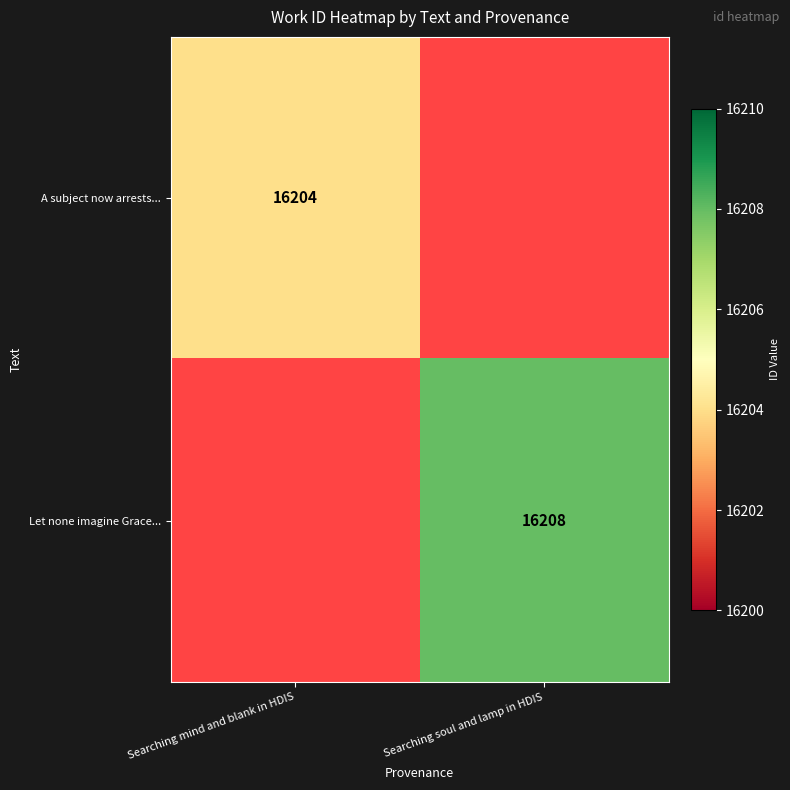

What is the maximum value shown in the chart?

16208.0